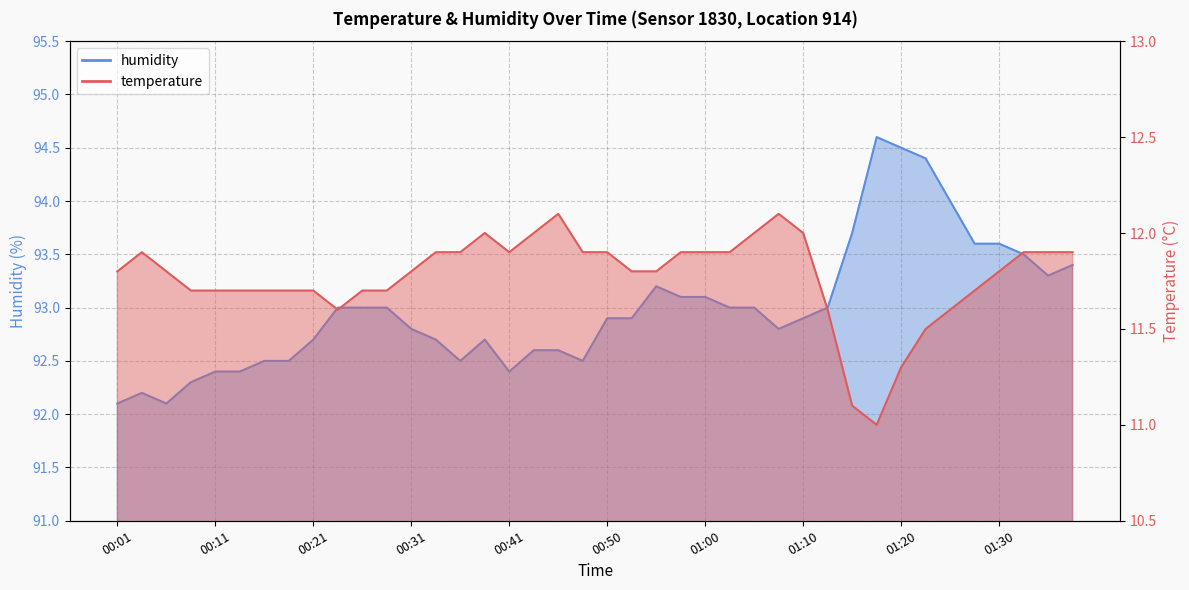

Reading left to right, extract all data points from this chart.

temperature: 00:01=11.8	00:04=11.9	00:06=11.8	00:09=11.7	00:11=11.7	00:13=11.7	00:16=11.7	00:18=11.7	00:21=11.7	00:23=11.6	00:26=11.7	00:28=11.7	00:31=11.8	00:33=11.9	00:36=11.9	00:38=12.0	00:41=11.9	00:43=12.0	00:45=12.1	00:48=11.9	00:50=11.9	00:53=11.8	00:55=11.8	00:58=11.9	01:00=11.9	01:03=11.9	01:05=12.0	01:08=12.1	01:10=12.0	01:13=11.6	01:15=11.1	01:18=11.0	01:20=11.3	01:23=11.5	01:25=11.6	01:28=11.7	01:30=11.8	01:32=11.9	01:35=11.9	01:37=11.9
humidity: 00:01=92.1	00:04=92.2	00:06=92.1	00:09=92.3	00:11=92.4	00:13=92.4	00:16=92.5	00:18=92.5	00:21=92.7	00:23=93.0	00:26=93.0	00:28=93.0	00:31=92.8	00:33=92.7	00:36=92.5	00:38=92.7	00:41=92.4	00:43=92.6	00:45=92.6	00:48=92.5	00:50=92.9	00:53=92.9	00:55=93.2	00:58=93.1	01:00=93.1	01:03=93.0	01:05=93.0	01:08=92.8	01:10=92.9	01:13=93.0	01:15=93.7	01:18=94.6	01:20=94.5	01:23=94.4	01:25=94.0	01:28=93.6	01:30=93.6	01:32=93.5	01:35=93.3	01:37=93.4